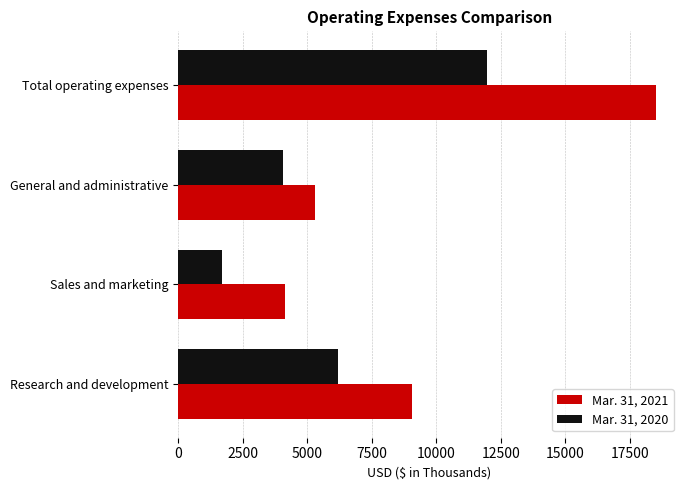

How many values in the Mar. 31, 2021 series are below 9063?

2